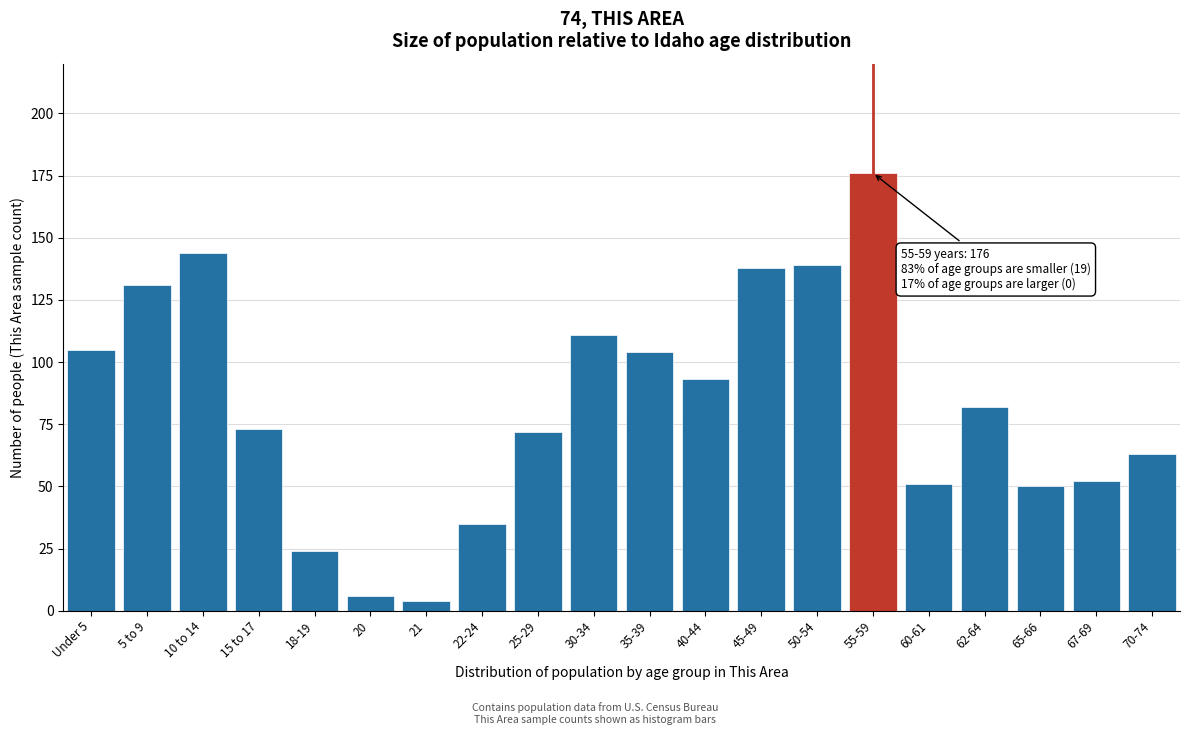

Reading left to right, list all the values displayed in this chart.

105	131	144	73	24	6	4	35	72	111	104	93	138	139	176	51	82	50	52	63